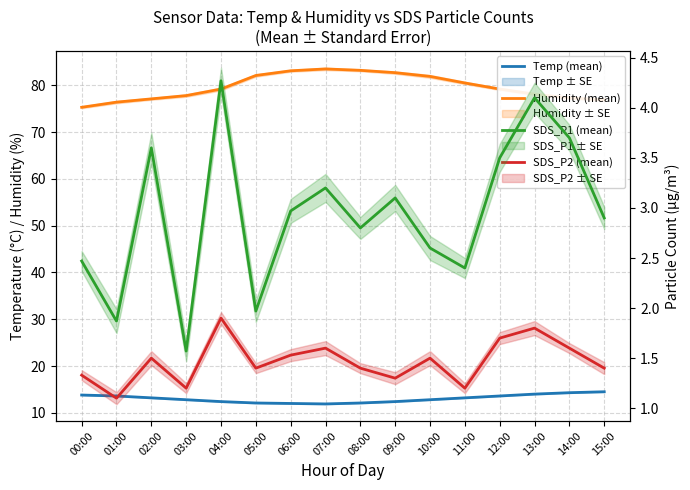

How many categories are shown in the chart?

16